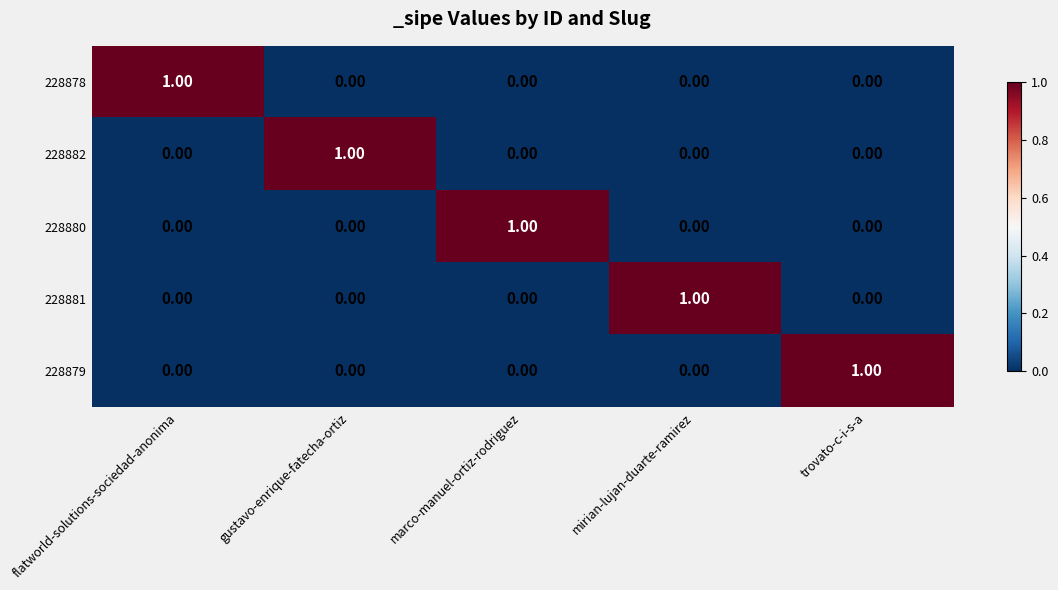

How many distinct data groups are displayed?

5